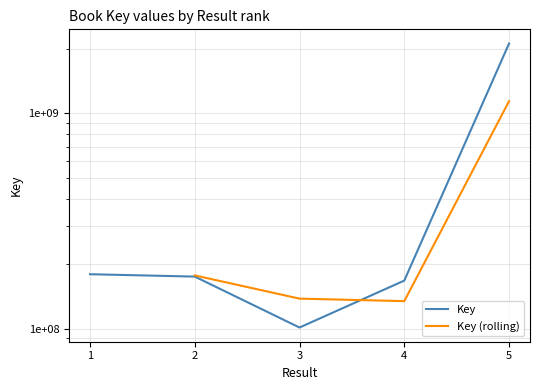

The value at 4 is 68204149. True or false?

False